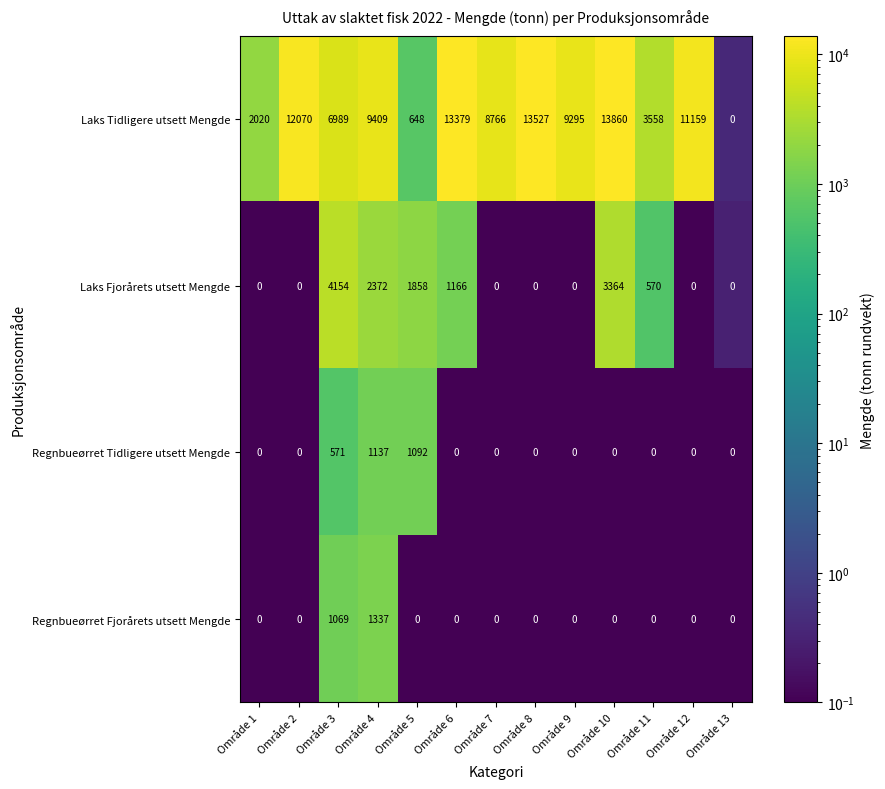

List the series in order of their peak value, lowest first.

Regnbueørret Tidligere utsett Mengde, Regnbueørret Fjorårets utsett Mengde, Laks Fjorårets utsett Mengde, Laks Tidligere utsett Mengde